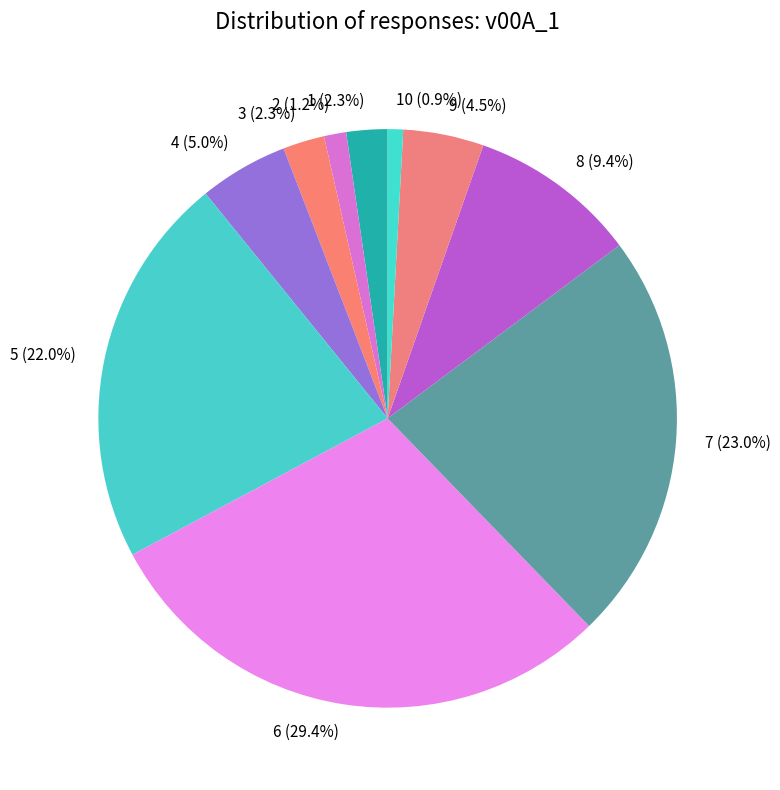

What is the largest slice in the pie chart?

6